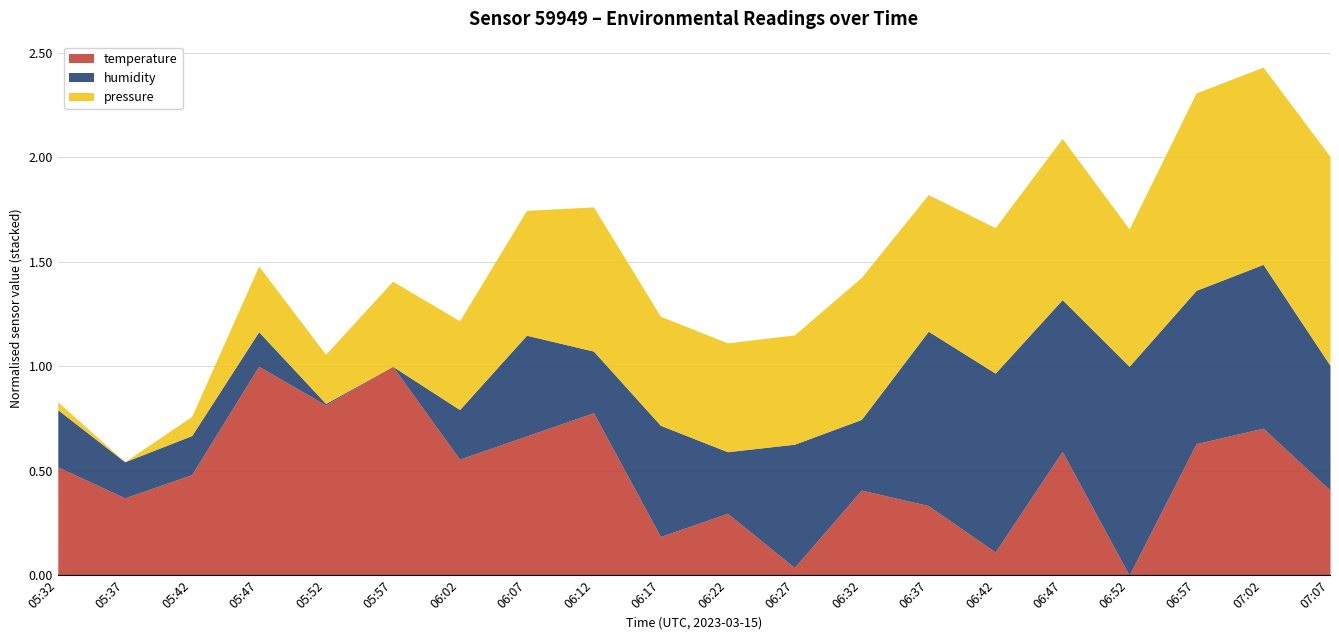

The value of temperature at 06:07 is 0.2. True or false?

False